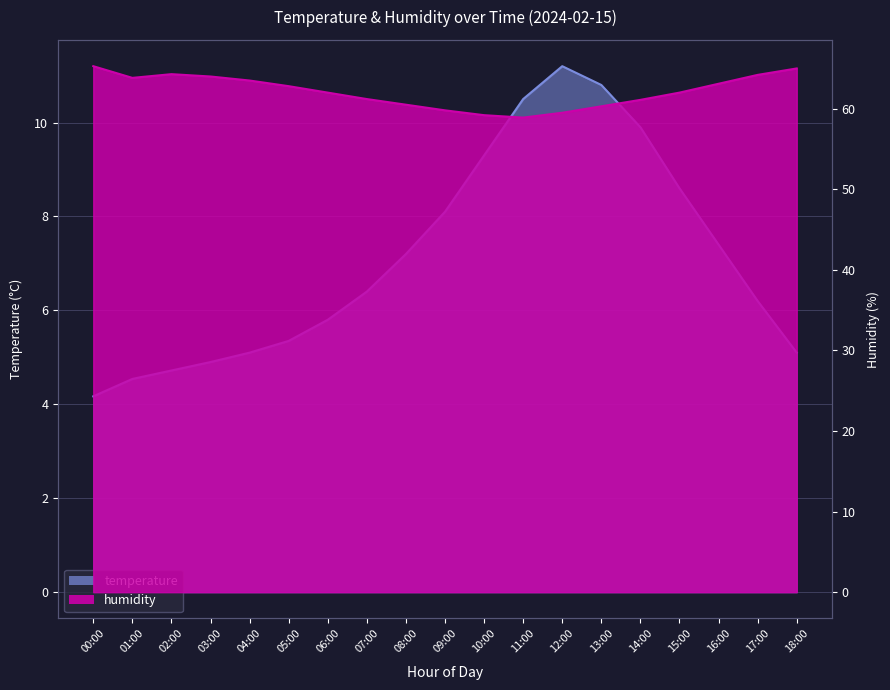

Reading left to right, what are all the values shown in this chart?

temperature: 4.2	4.5	4.7	4.9	5.1	5.3	5.8	6.4	7.2	8.1	9.3	10.5	11.2	10.8	9.9	8.6	7.4	6.2	5.1
humidity: 65.3	63.8	64.3	64.0	63.5	62.8	62.0	61.2	60.5	59.8	59.2	58.9	59.5	60.3	61.1	62.0	63.1	64.2	65.0